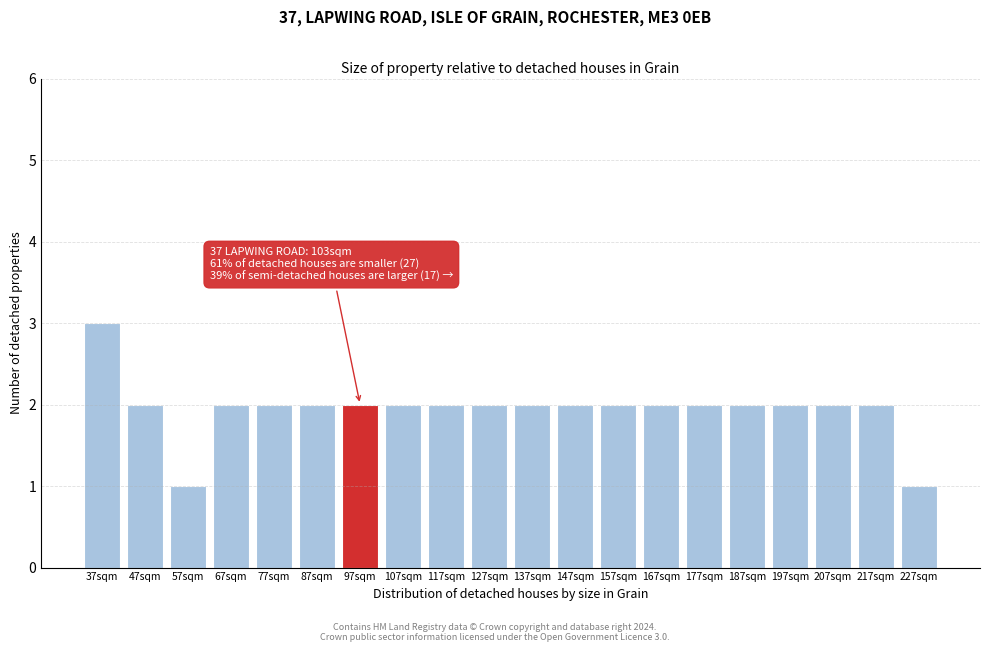

Reading left to right, extract all data points from this chart.

37sqm=3	47sqm=2	57sqm=1	67sqm=2	77sqm=2	87sqm=2	97sqm=2	107sqm=2	117sqm=2	127sqm=2	137sqm=2	147sqm=2	157sqm=2	167sqm=2	177sqm=2	187sqm=2	197sqm=2	207sqm=2	217sqm=2	227sqm=1